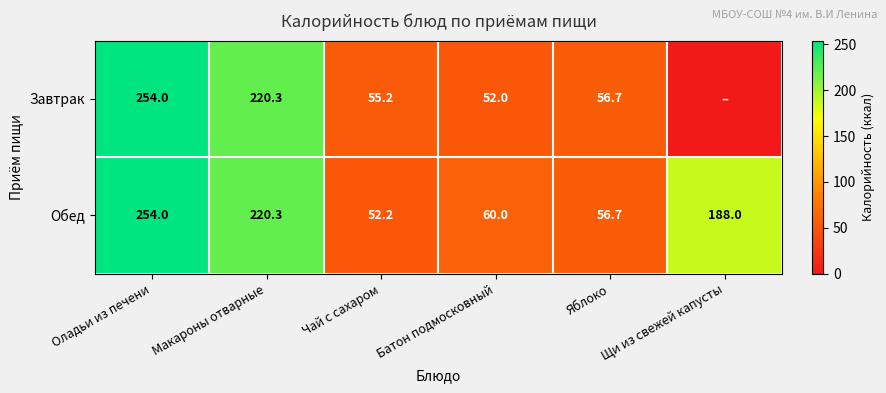

What is the sum of all Обед values?

831.2